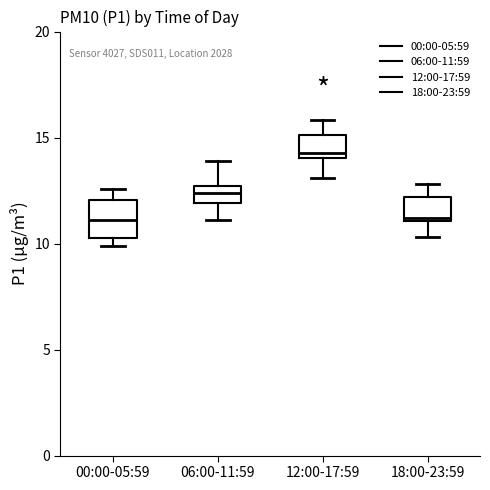

Which box has the highest median line?

12:00-17:59